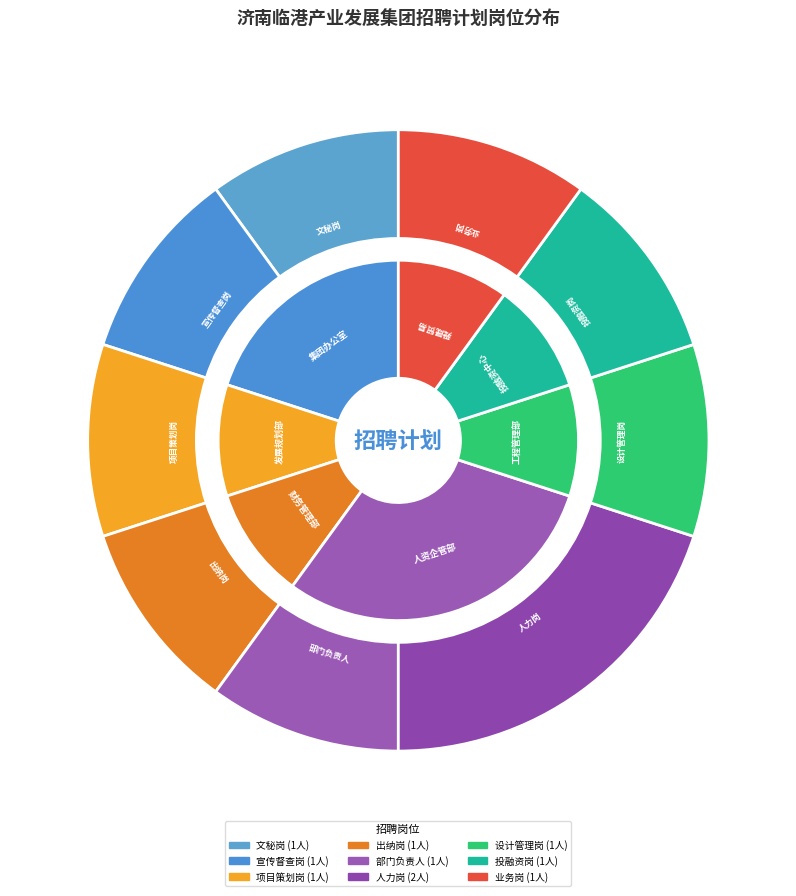

Does 人资企管部-部门负责人 account for over 50% of the chart?

No